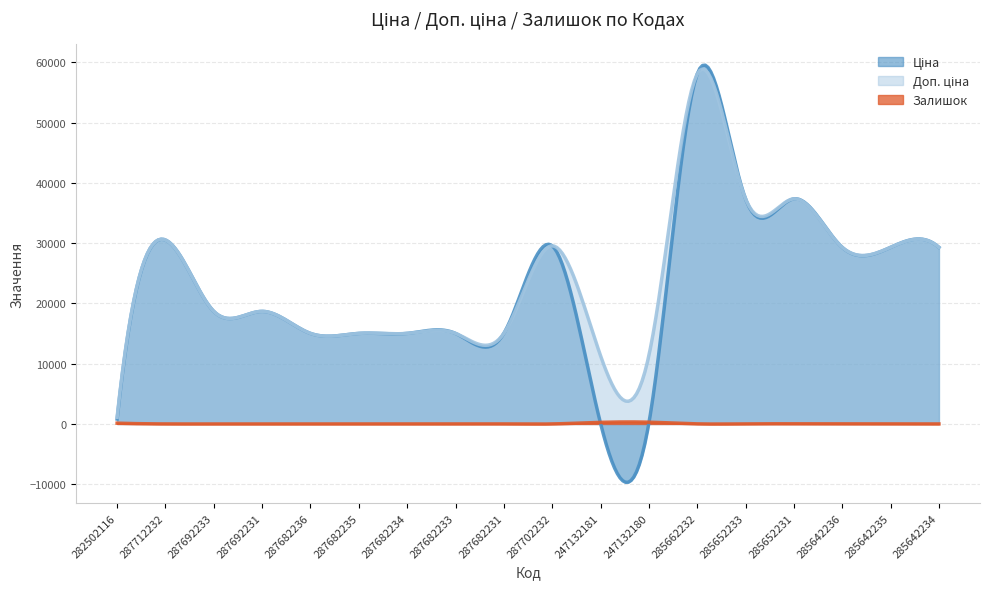

Between which two adjacent categories do Ціна and Залишок first intersect?

287702232 and 247132181